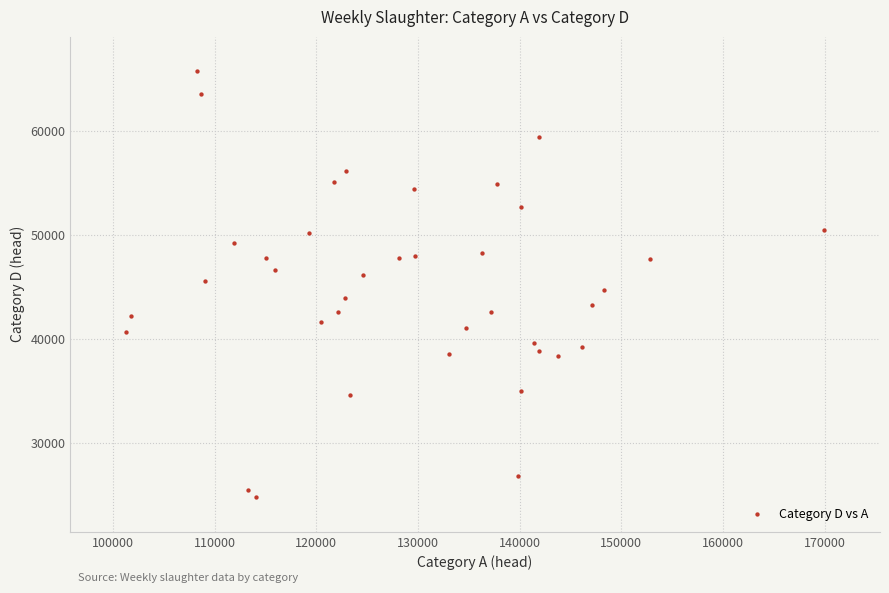

What is the range of X values (max minus min)?

68639